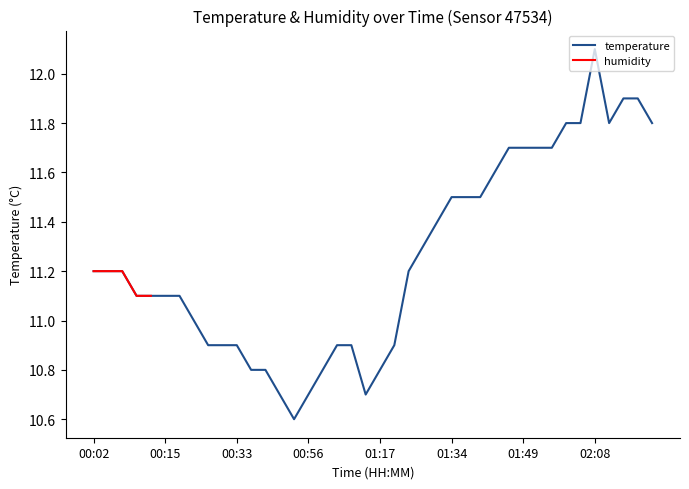

Which category has the lowest value across all series?

00:53